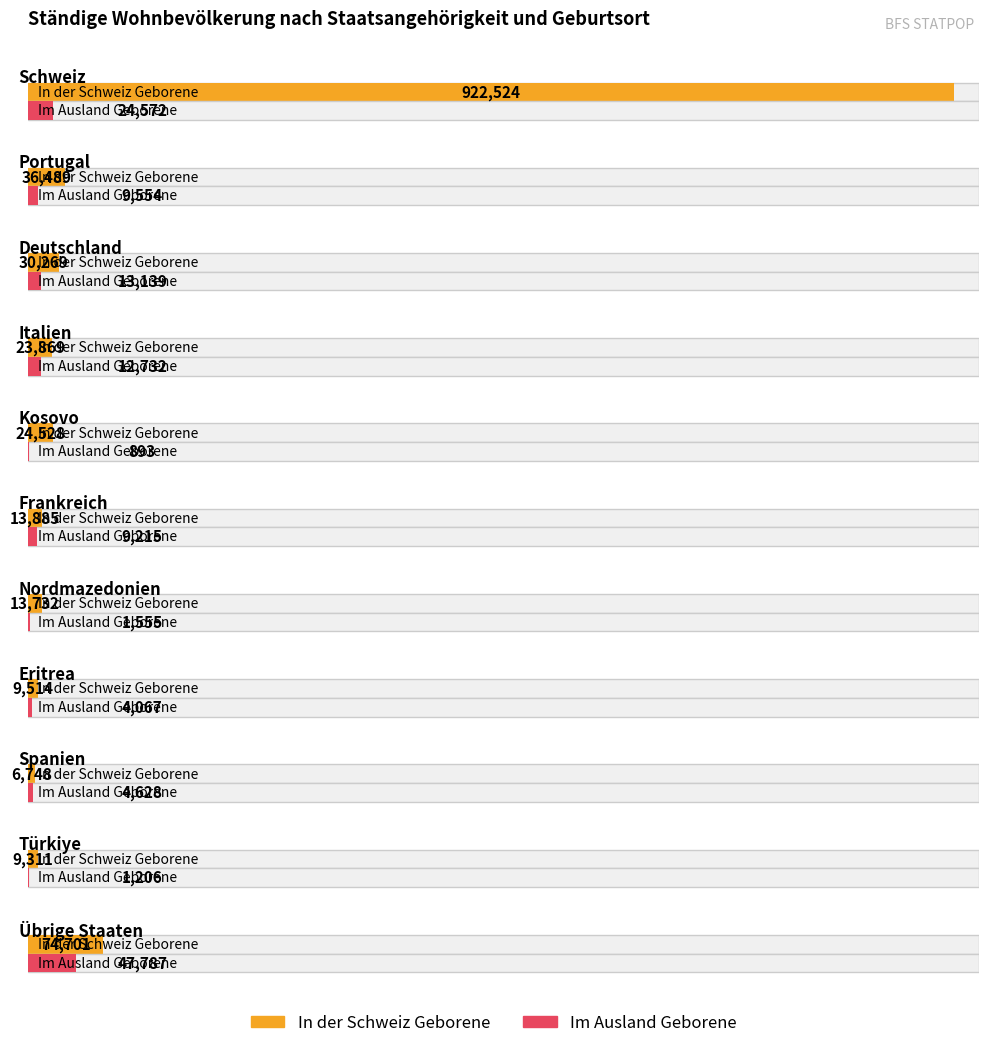

Which series changed the most between Italien and Spanien?

In der Schweiz Geborene